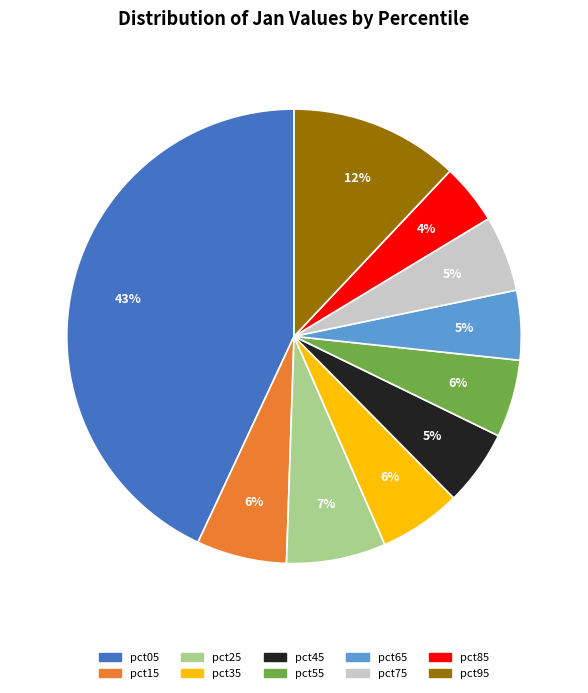

Which category has the smallest portion of the pie?

pct85